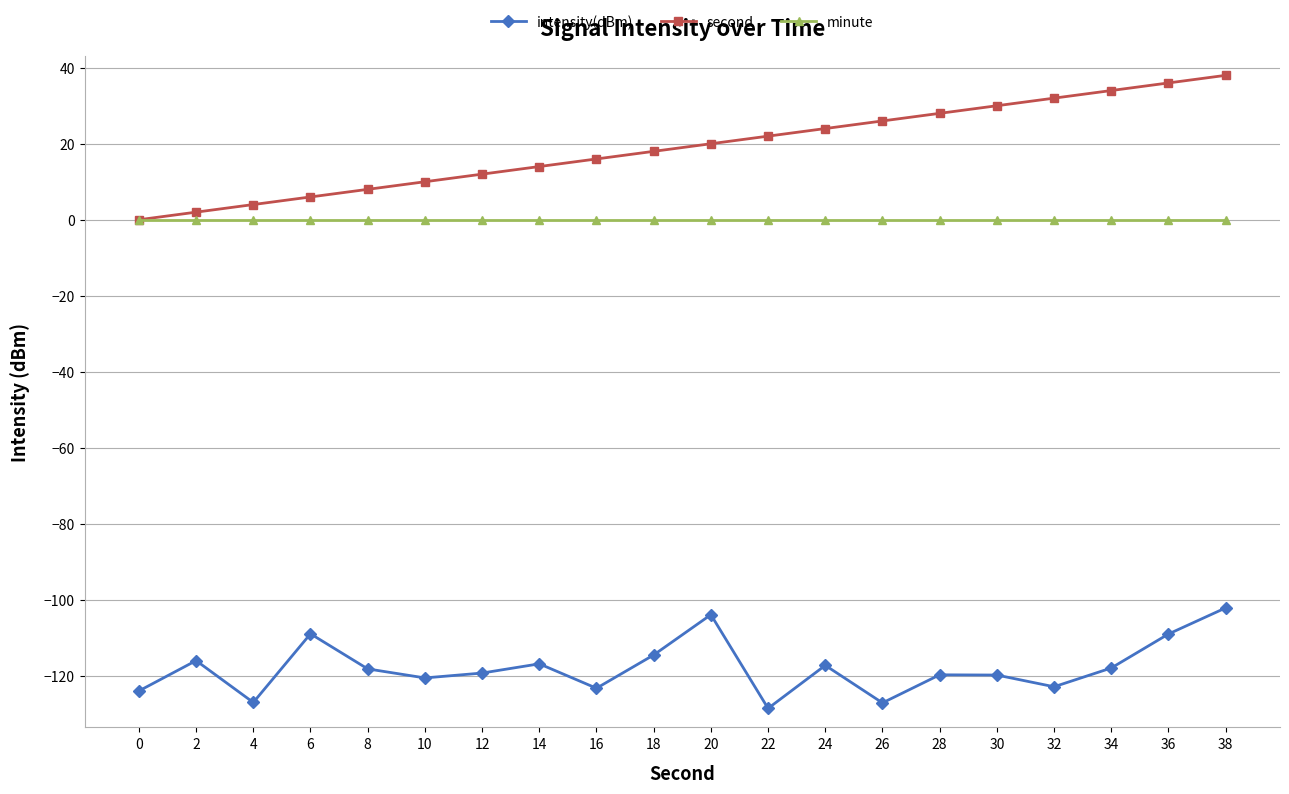

How many lines are shown in the chart?

3